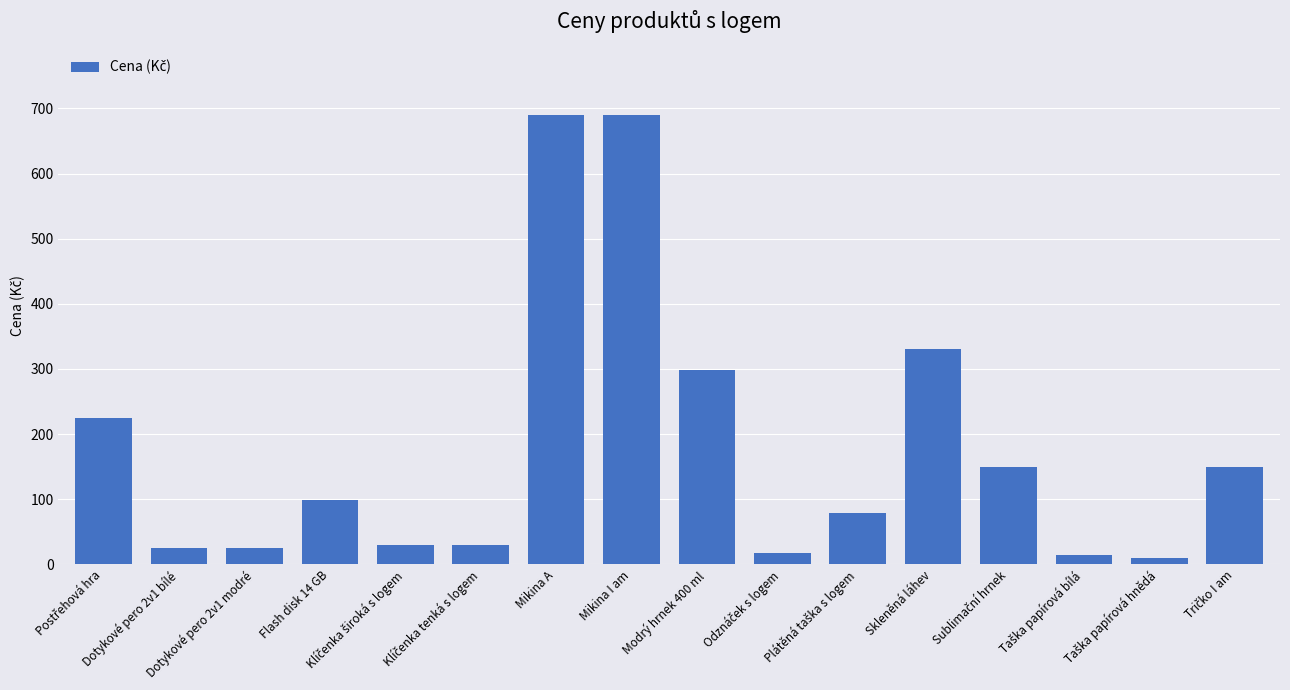

What is the difference between the maximum and minimum values?

680